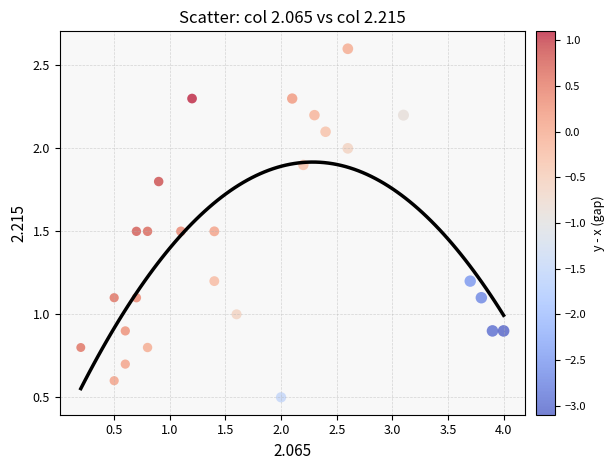

What is the range of Y values (max minus min)?

2.1